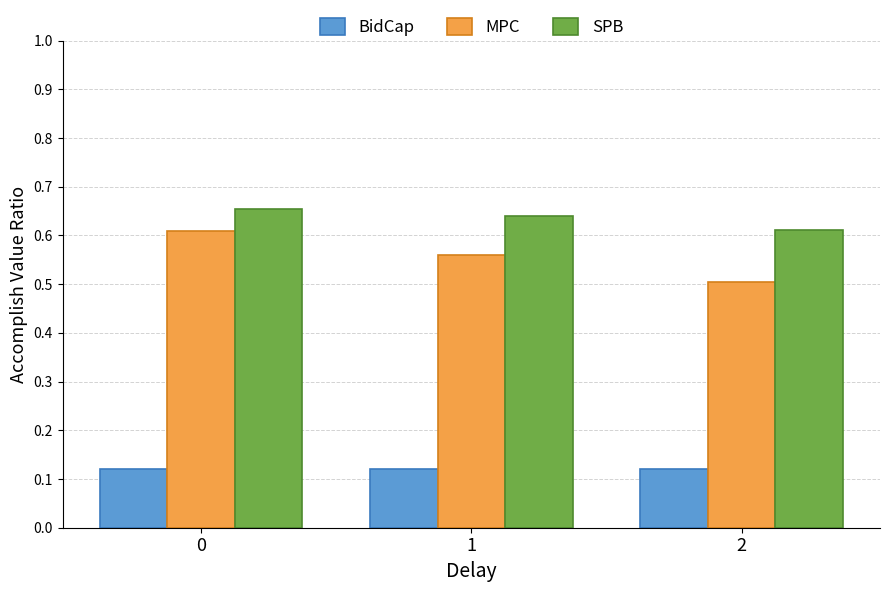

Rank the categories by MPC value from highest to lowest.

0, 1, 2